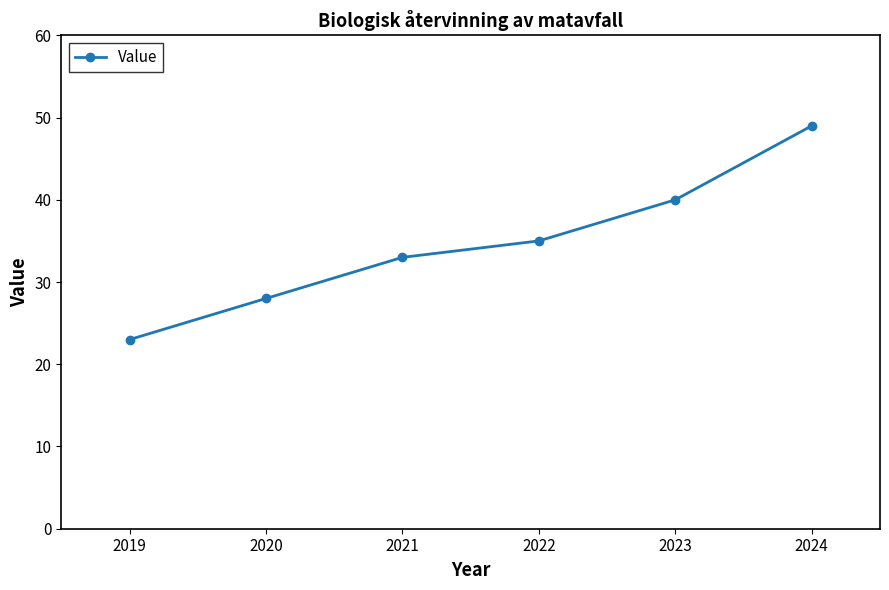

What is the value of the 6th point from the left?

49